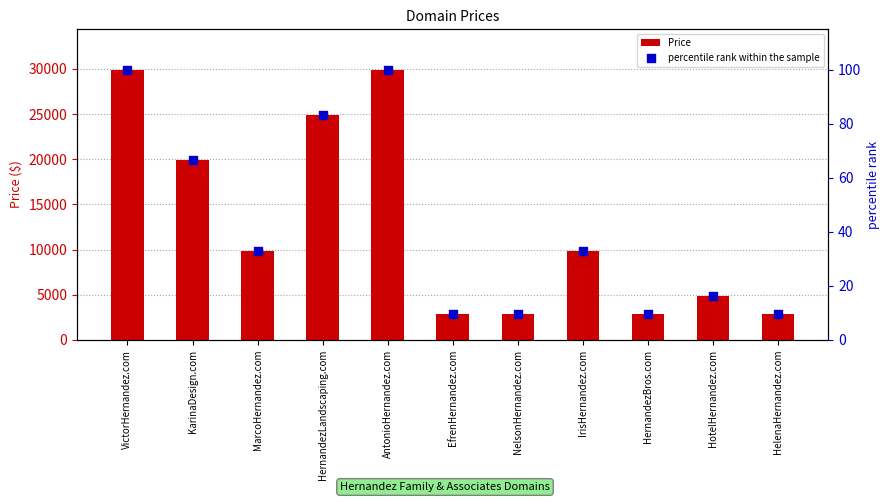

Which series contains the lowest Y value?

percentile rank within the sample